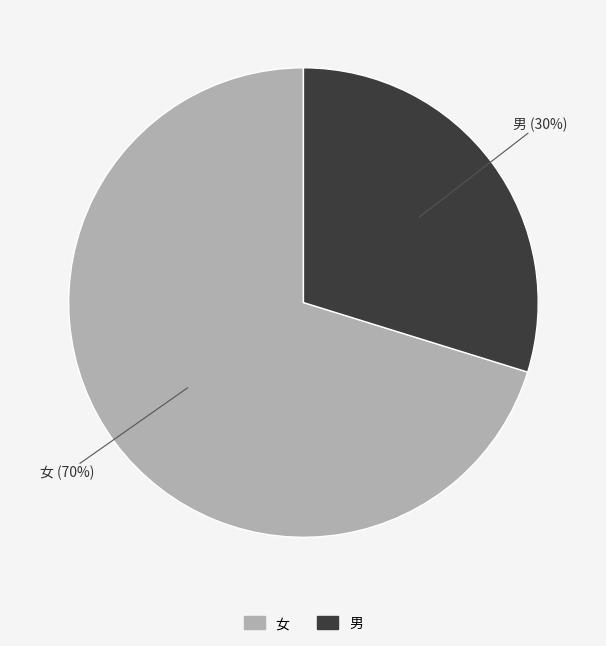

Between 女 and 男, which is larger?

女